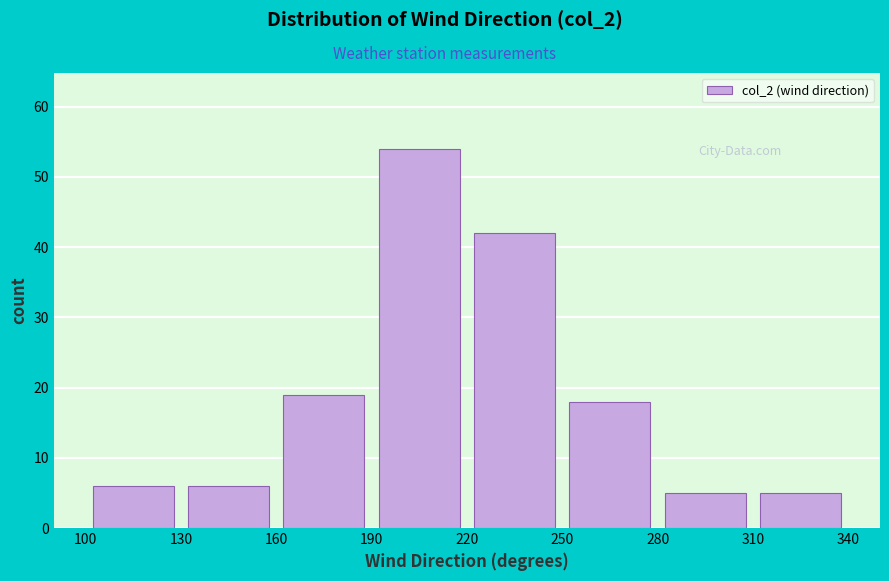

Reading left to right, list every bar in this chart as the range it spans on the x-axis followed by its height. The values are not printed on the chart, so give them approximately, as read against the axis.

100 to 130: 6
130 to 160: 6
160 to 190: 19
190 to 220: 54
220 to 250: 42
250 to 280: 18
280 to 310: 5
310 to 340: 5